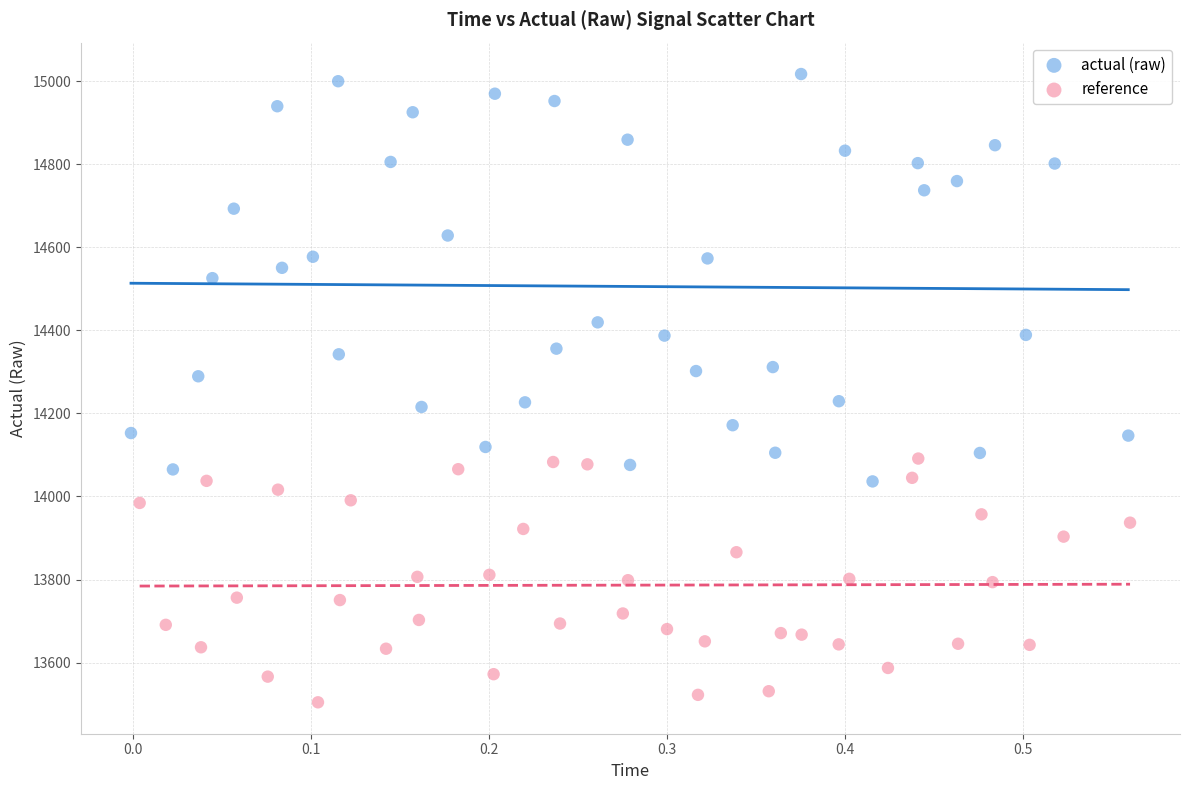

Which series has the widest spread of Y values?

actual (raw)